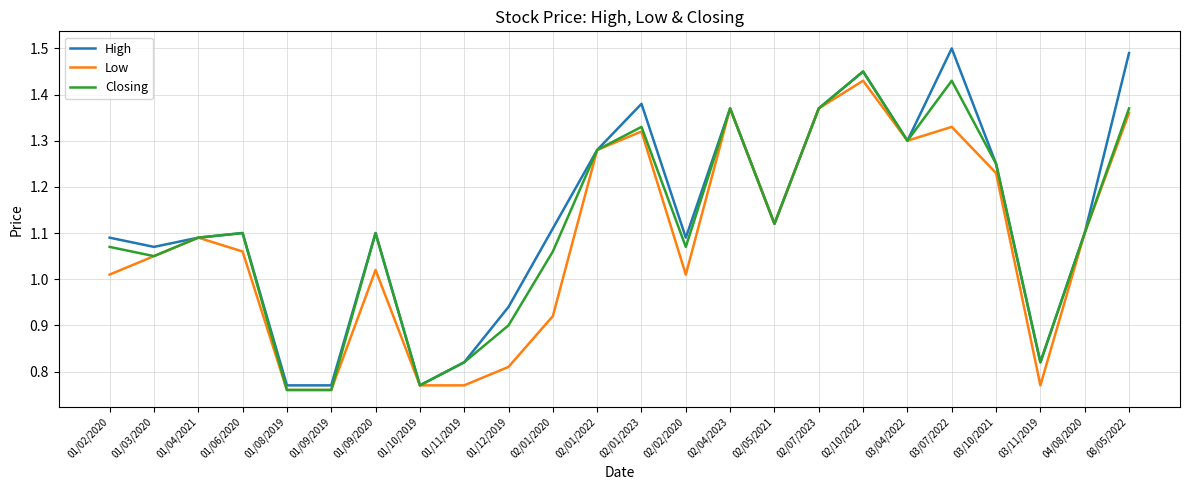

What position from the right is 04/08/2020?

2